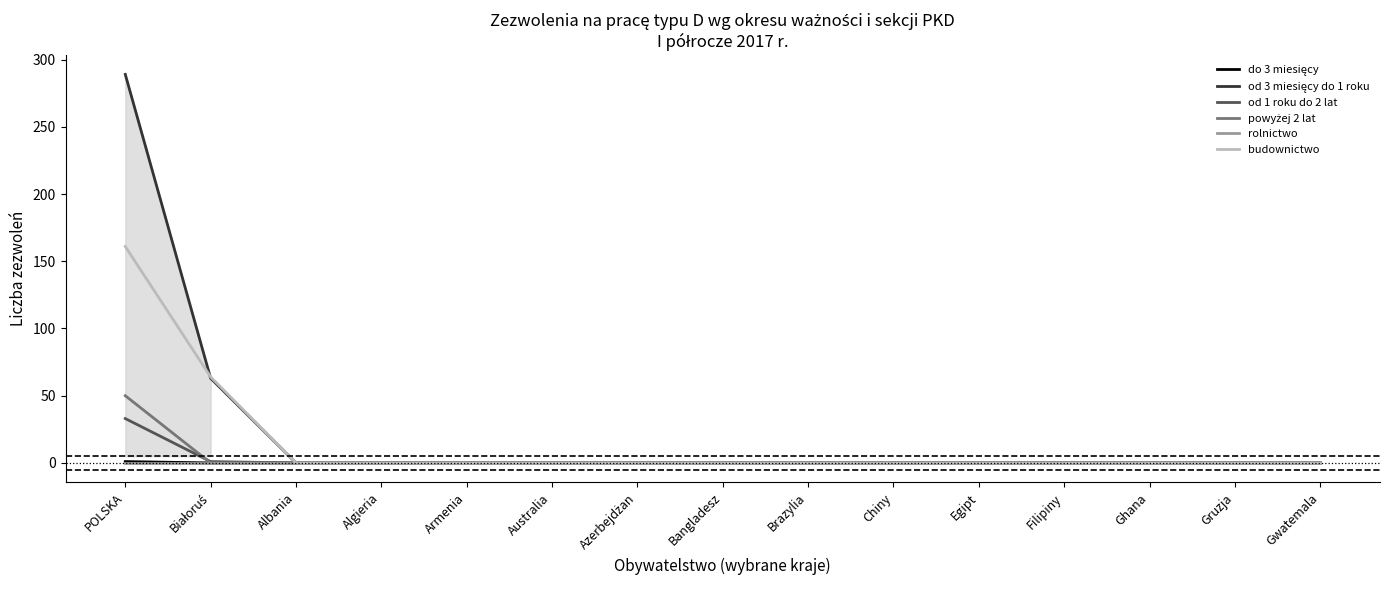

What position from the left is Gwatemala?

15